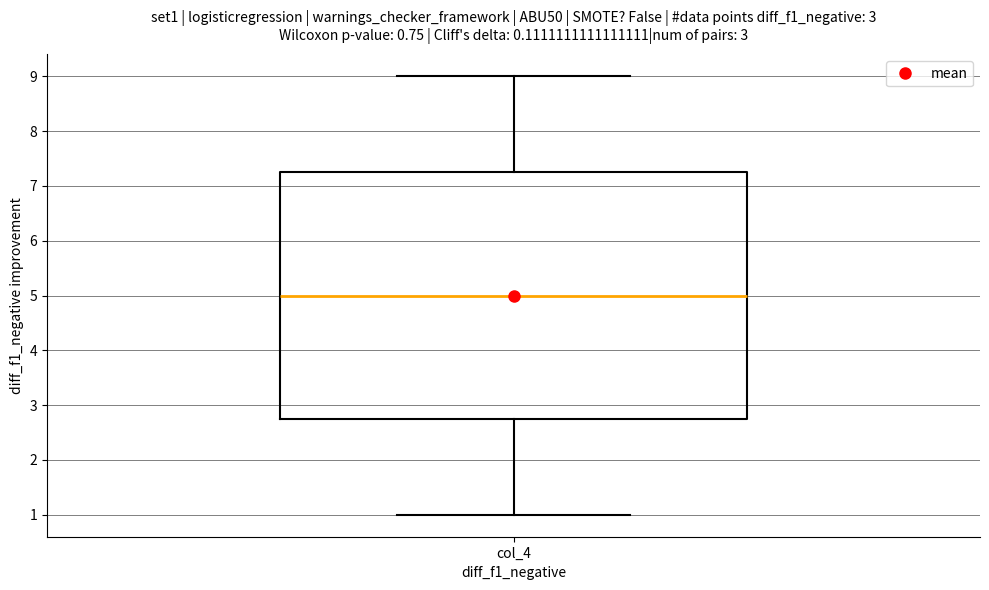

Where does the lower whisker of the box for col_4 end on the y-axis? The values are not printed on the chart, so give them approximately, as read against the axis.

1.0